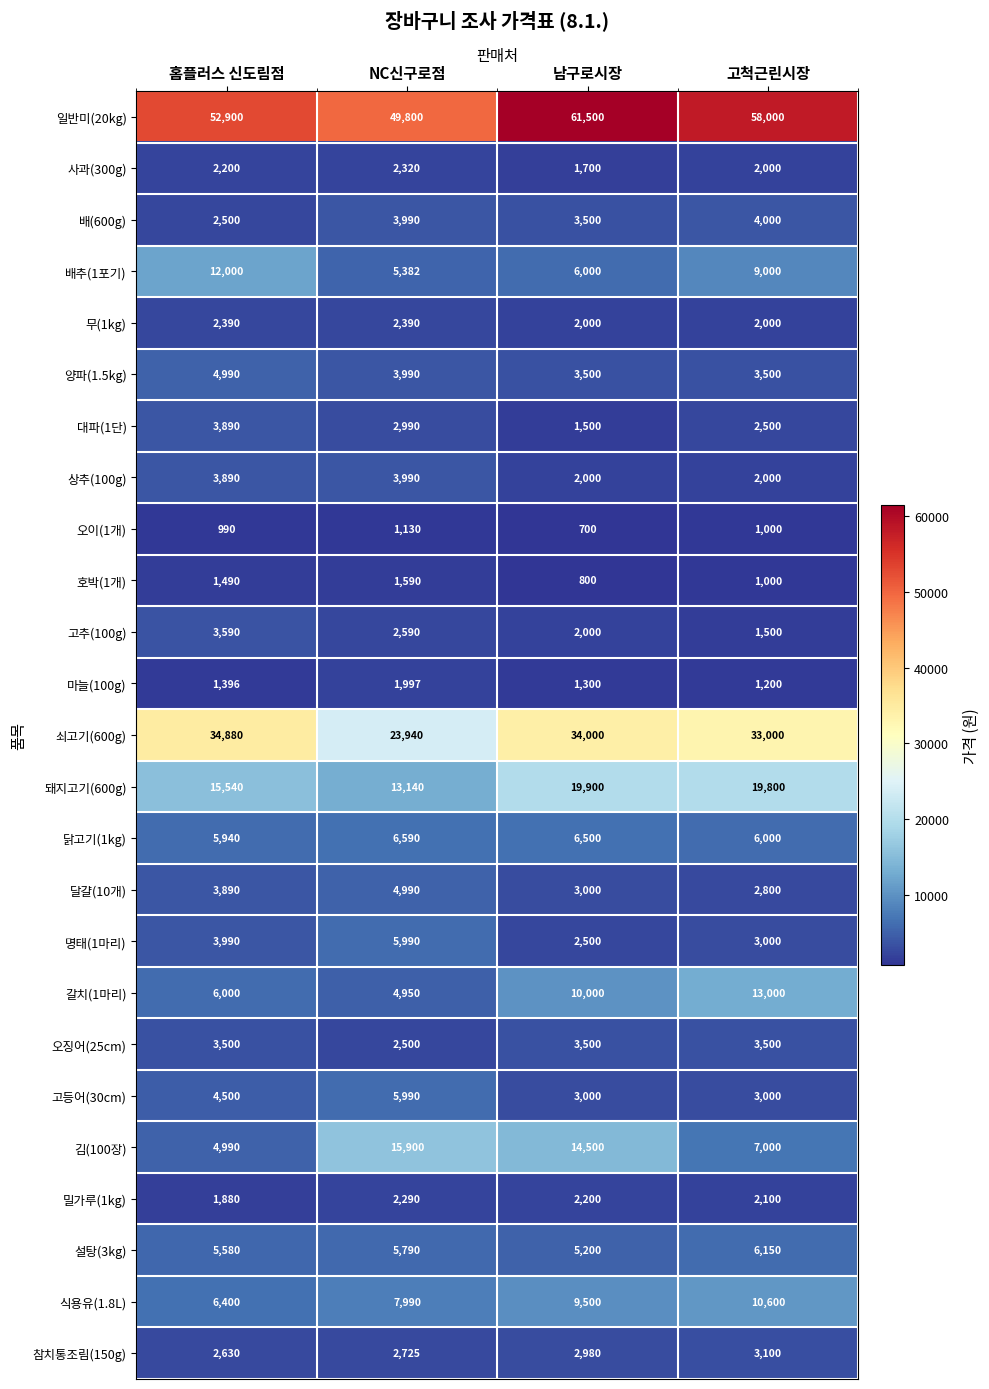

The value of 배(600g) at NC신구로점 is 3990. True or false?

True